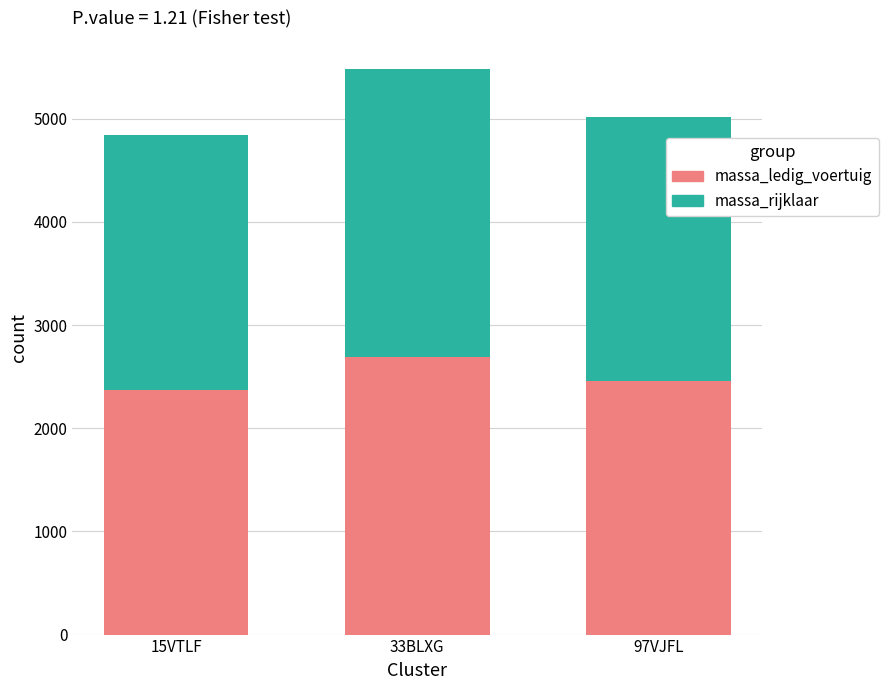

Reading right to left, transcribe the values for massa_ledig_voertuig.

2460	2690	2370